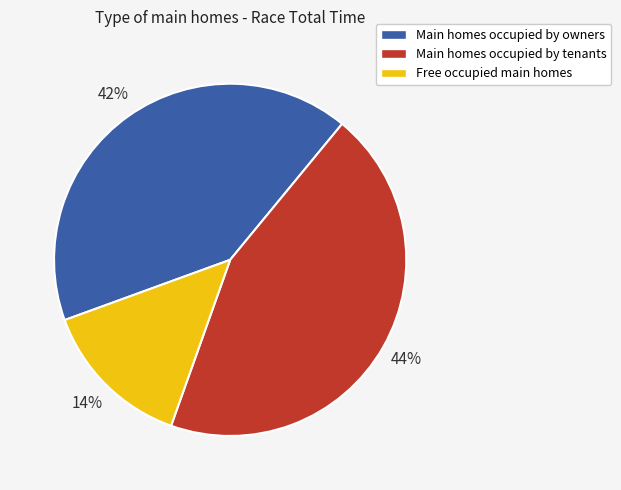

What percentage is the Main homes occupied by tenants slice, to the nearest percent?

44%